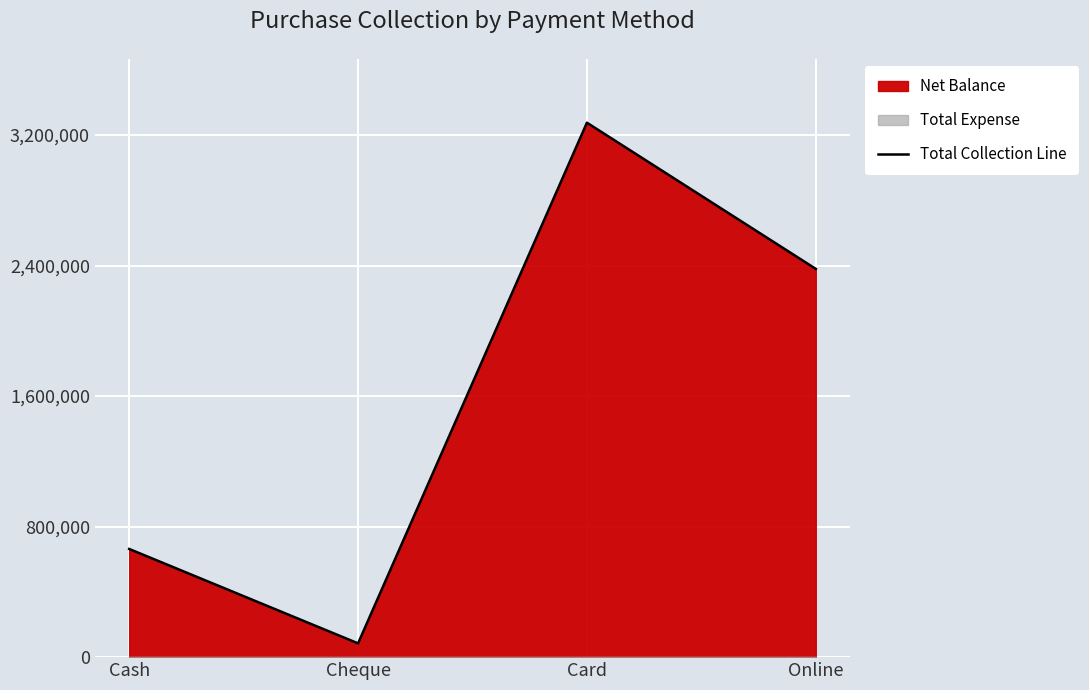

What is the approximate value at Cheque, to the nearest 100?

84500